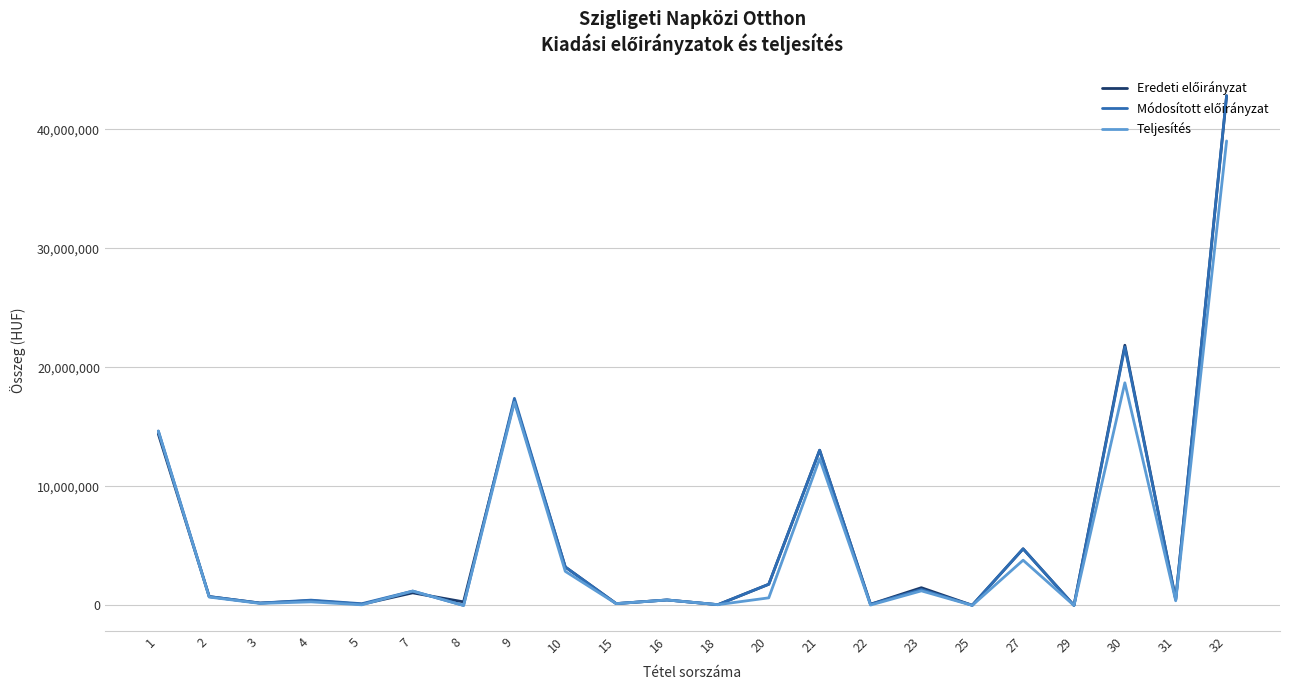

What is the spread (max minus min) of values at 27?

954219